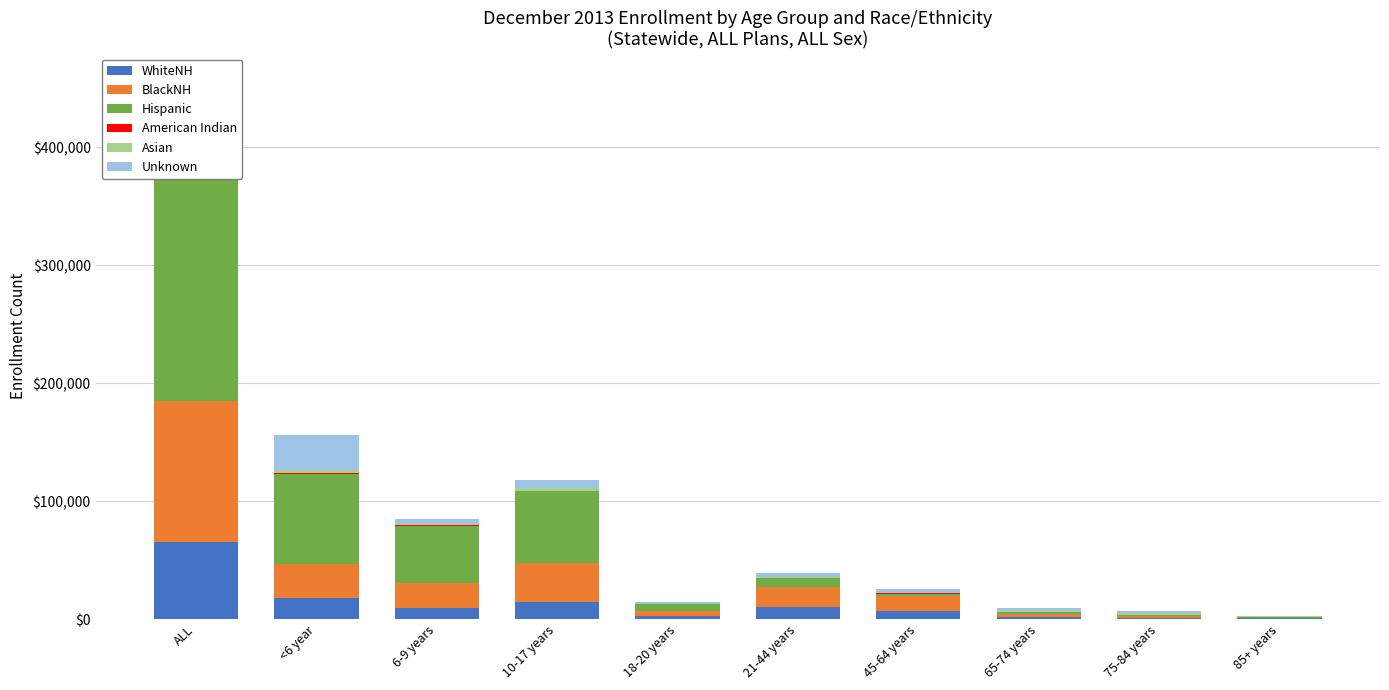

Is the value of Hispanic at 6-9 years greater than the value of American Indian at 75-84 years?

Yes